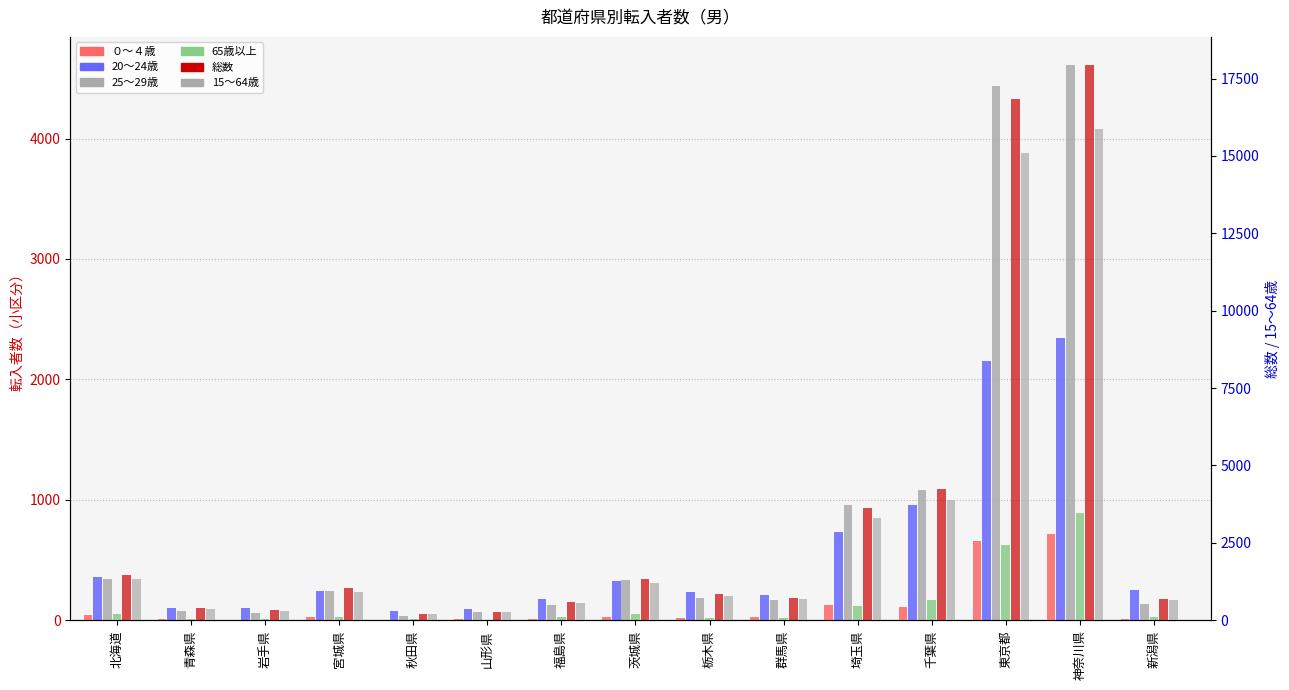

Is the value of 65歳以上 at 神奈川県 greater than the value of 15～64歳 at 東京都?

No